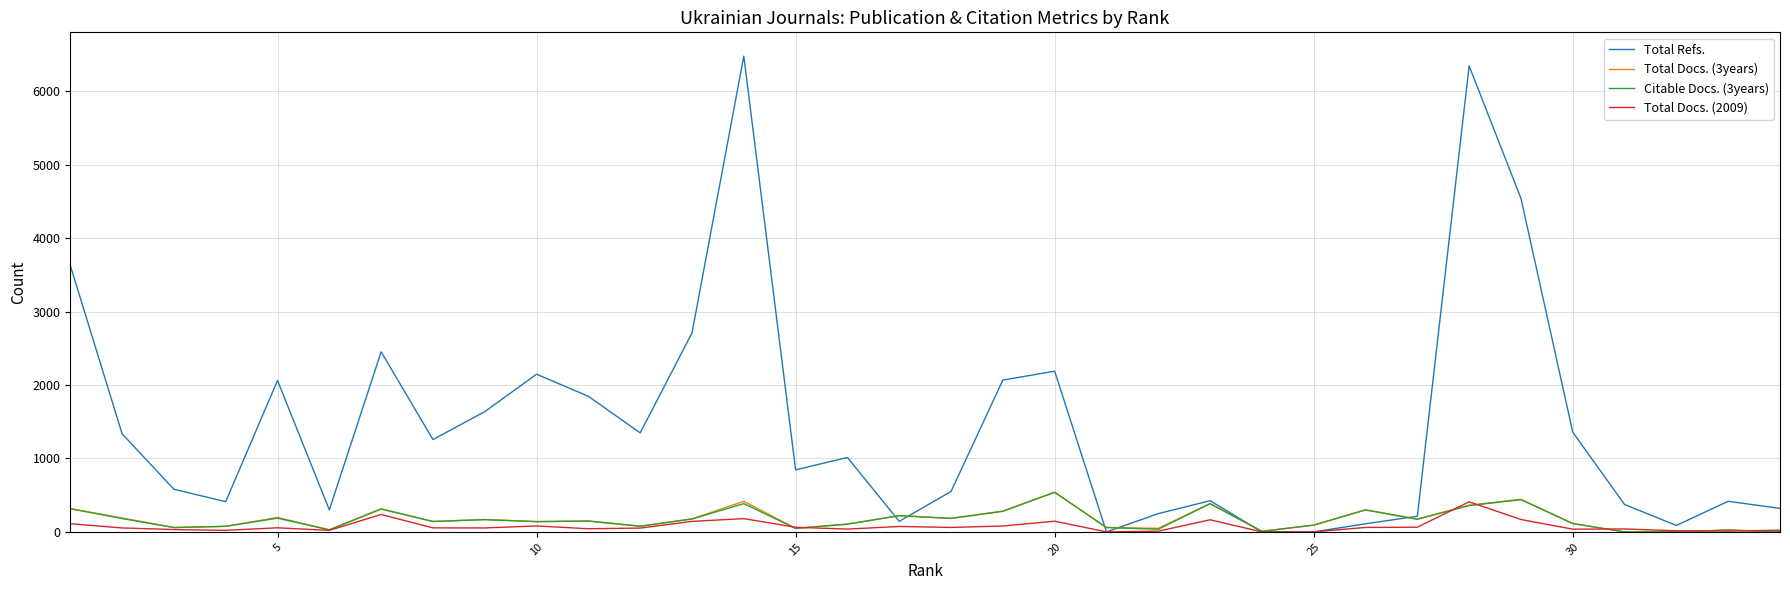

Which series has the largest total across all categories?

Total Refs.